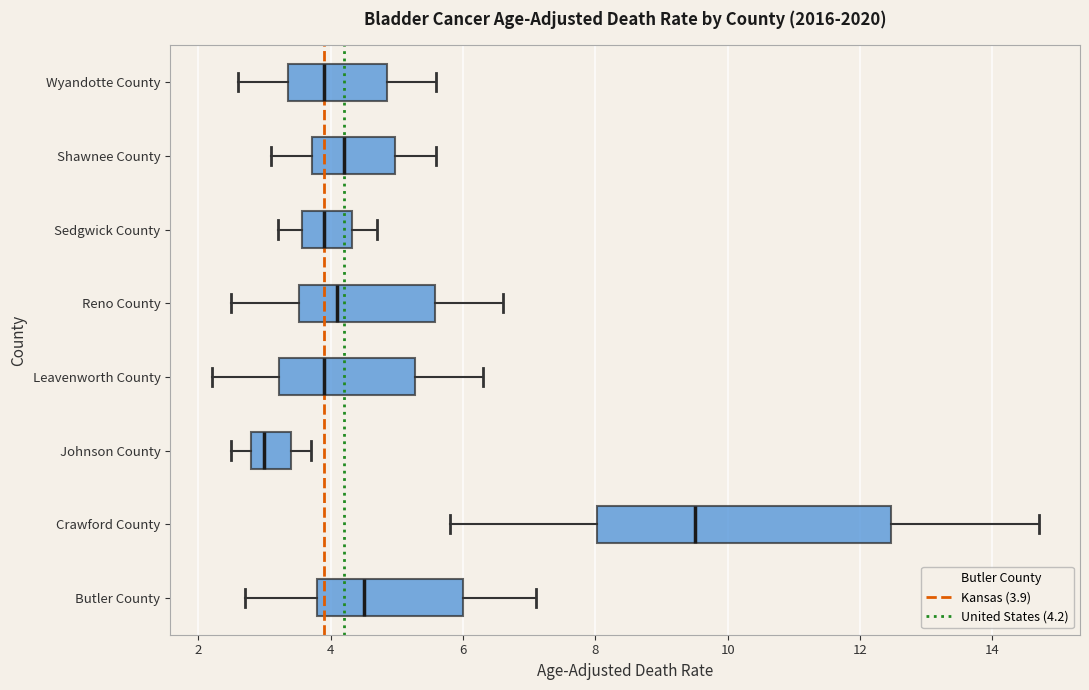

Reading bottom to top, transcribe this box plot: for each box, give where its median line is, the range the box spans, and where its two whiskers end, as read against the x-axis. The values are not printed on the chart, so give them approximately, as read against the axis.

Butler County: median 4.6, box 3.8 to 6.0, whiskers 2.8 to 7.2
Crawford County: median 9.6, box 8.0 to 12.4, whiskers 5.8 to 14.8
Johnson County: median 3.0, box 2.8 to 3.4, whiskers 2.6 to 3.8
Leavenworth County: median 4.0, box 3.2 to 5.2, whiskers 2.2 to 6.4
Reno County: median 4.2, box 3.6 to 5.6, whiskers 2.6 to 6.6
Sedgwick County: median 4.0, box 3.6 to 4.4, whiskers 3.2 to 4.8
Shawnee County: median 4.2, box 3.8 to 5.0, whiskers 3.2 to 5.6
Wyandotte County: median 4.0, box 3.4 to 4.8, whiskers 2.6 to 5.6